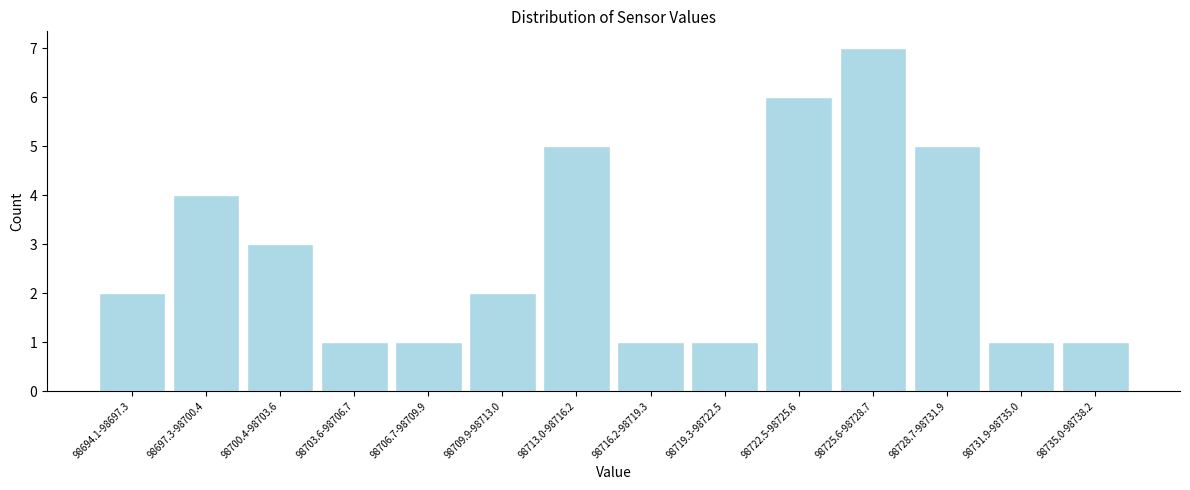

Reading right to left, what are all the values shown in this chart?

1	1	5	7	6	1	1	5	2	1	1	3	4	2